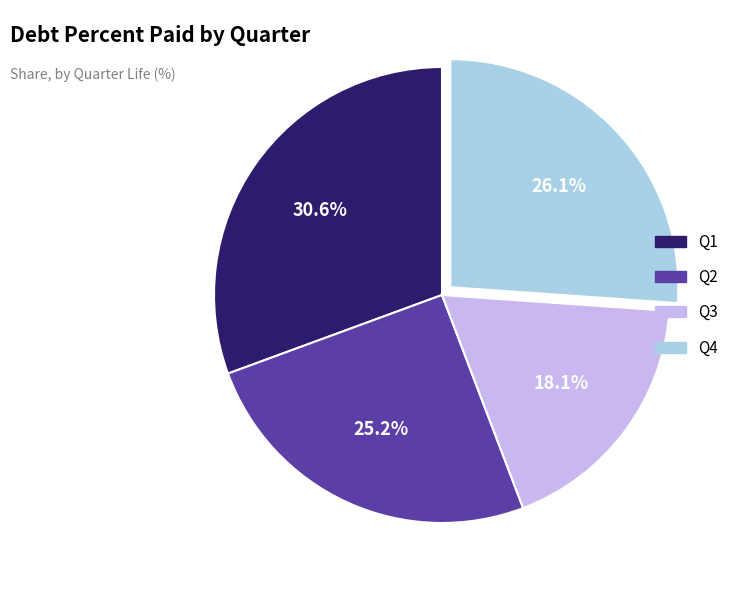

Does any single category account for the majority?

No